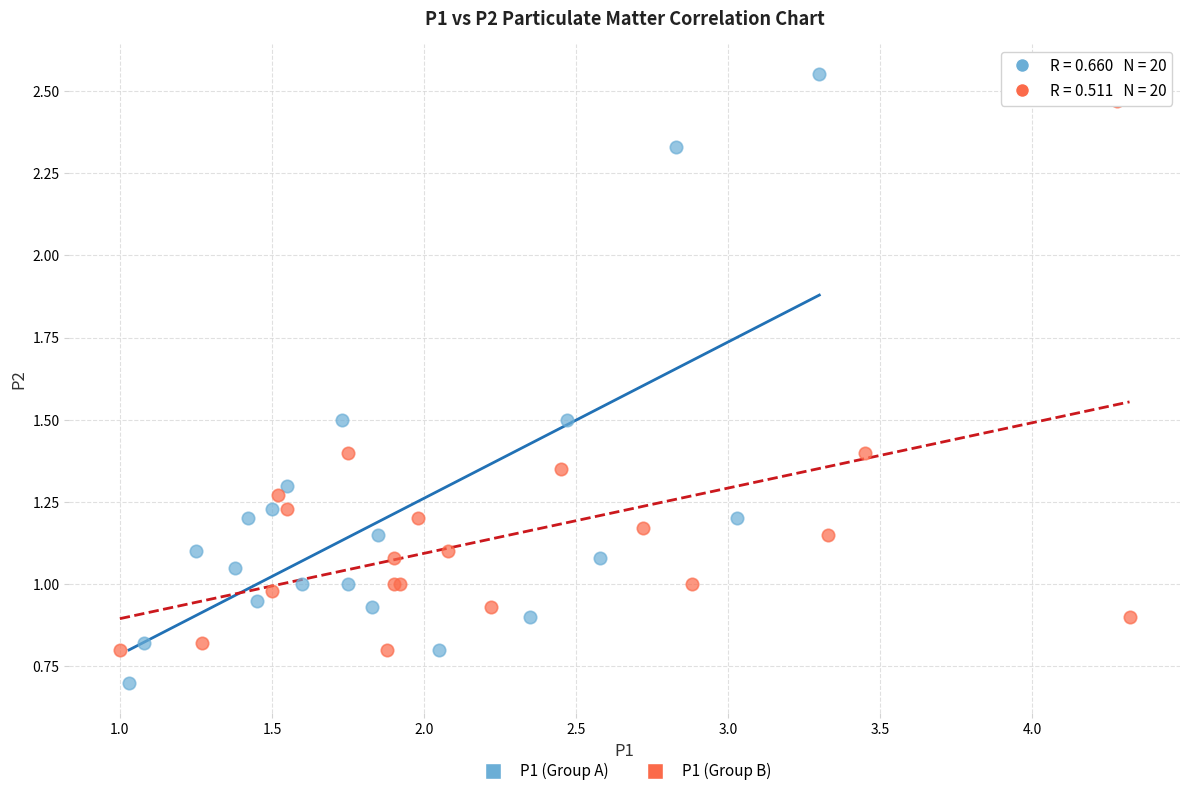

What are all the series names shown in the legend?

P1 (Group A), P1 (Group B)